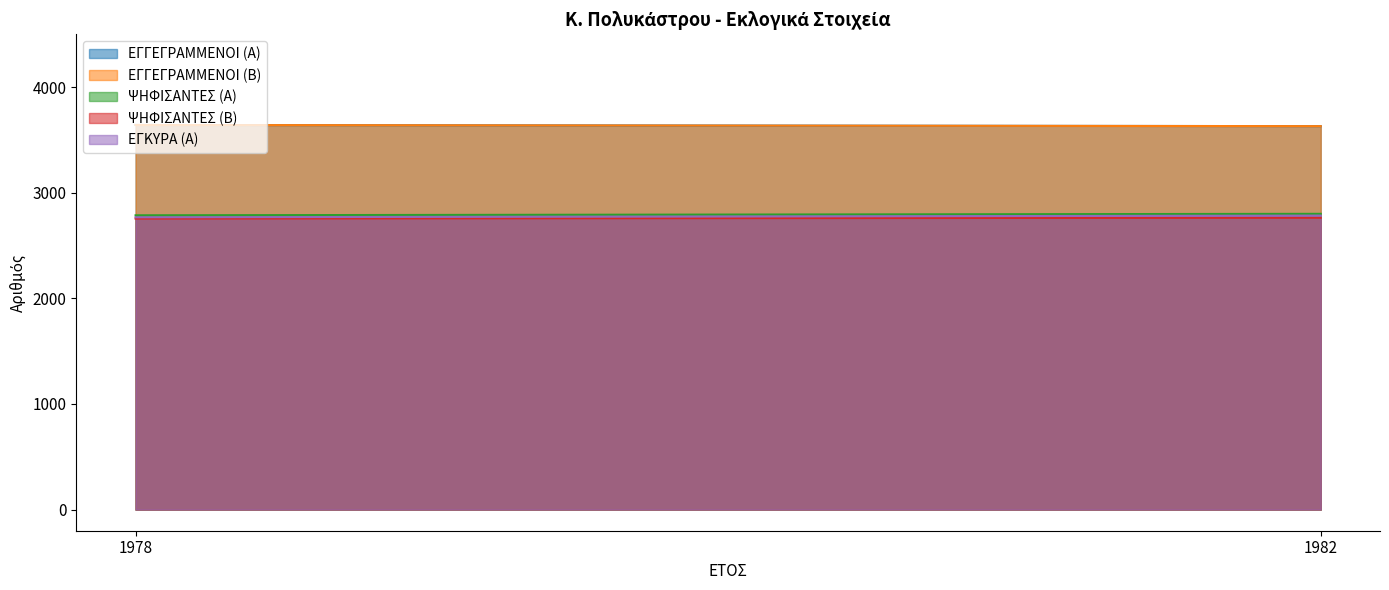

Reading left to right, what are all the values shown in this chart?

ΕΓΓΕΓΡΑΜΜΕΝΟΙ (Α): 3641	3630
ΕΓΓΕΓΡΑΜΜΕΝΟΙ (Β): 3641	3630
ΨΗΦΙΣΑΝΤΕΣ (Α): 2786	2800
ΨΗΦΙΣΑΝΤΕΣ (Β): 2755	2763
ΕΓΚΥΡΑ (Α): 2767	2783